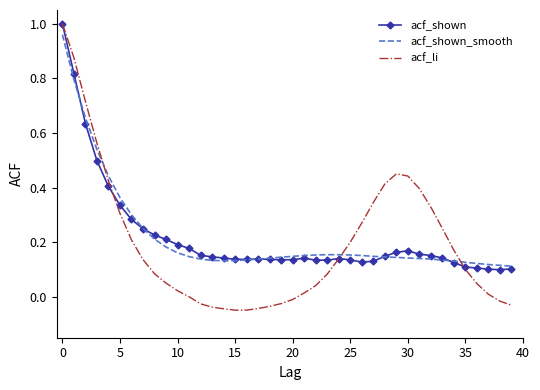

Where is the first local maximum for acf_li?

29